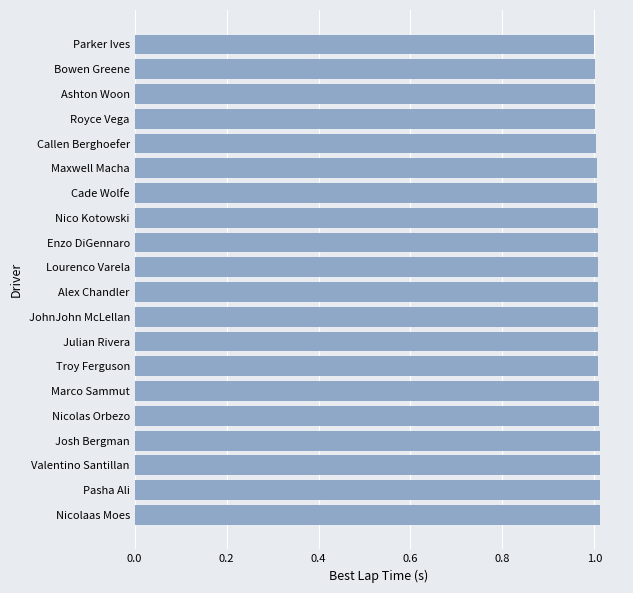

Is it true that the value at Maxwell Macha is 0.2?

False